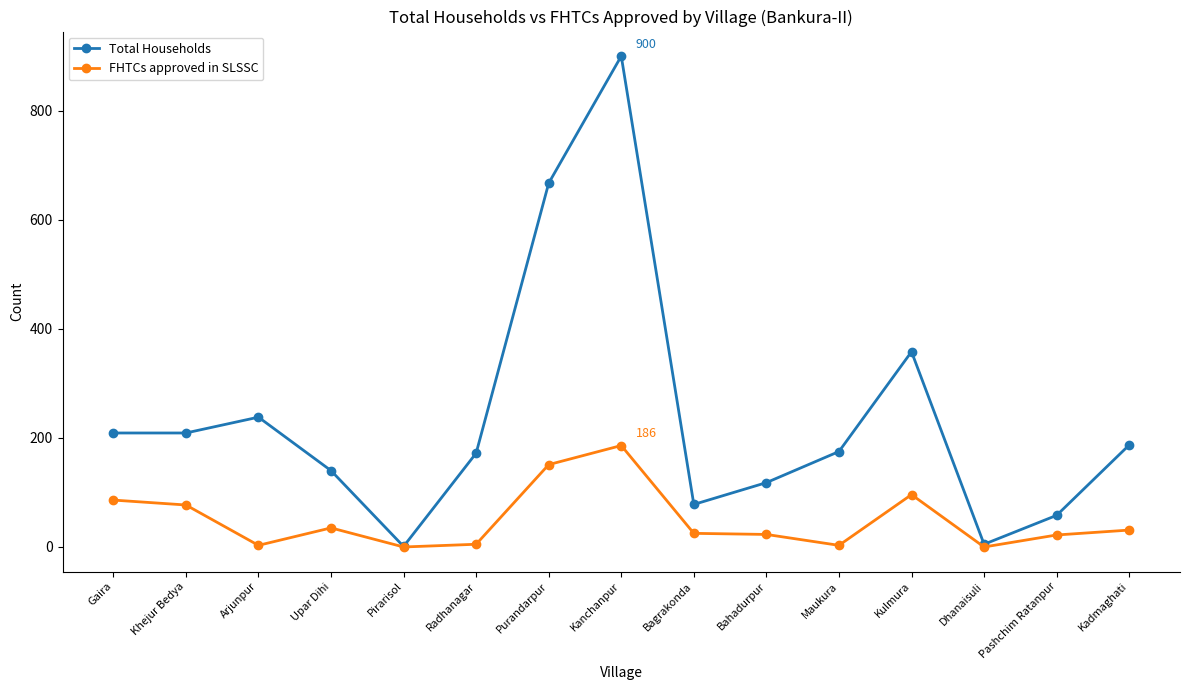

Which category has the highest value across all series?

Kanchanpur